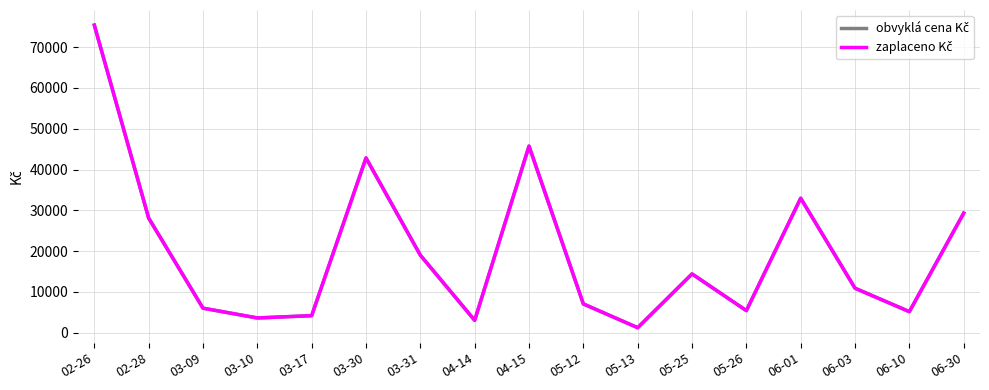

List the labels in order of zaplaceno Kč value, smallest first.

05-13, 04-14, 03-10, 03-17, 06-10, 05-26, 03-09, 05-12, 06-03, 05-25, 03-31, 02-28, 06-30, 06-01, 03-30, 04-15, 02-26